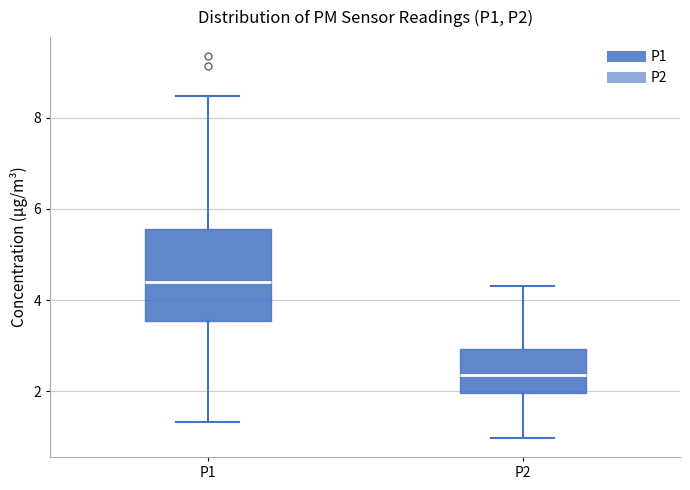

Reading left to right, transcribe this box plot: for each box, give where its median line is, the range the box spans, and where its two whiskers end, as read against the y-axis. The values are not printed on the chart, so give them approximately, as read against the axis.

P1: median 4.4, box 3.6 to 5.6, whiskers 1.4 to 8.4
P2: median 2.4, box 2.0 to 3.0, whiskers 1.0 to 4.4